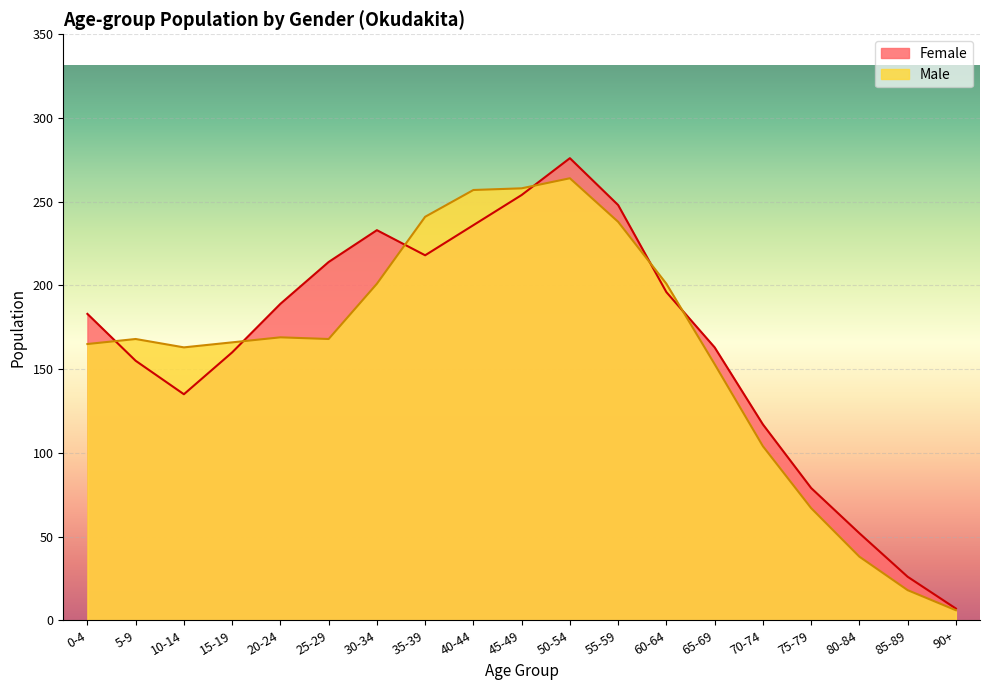

Between 60-64 and 15-19, which is larger?

60-64